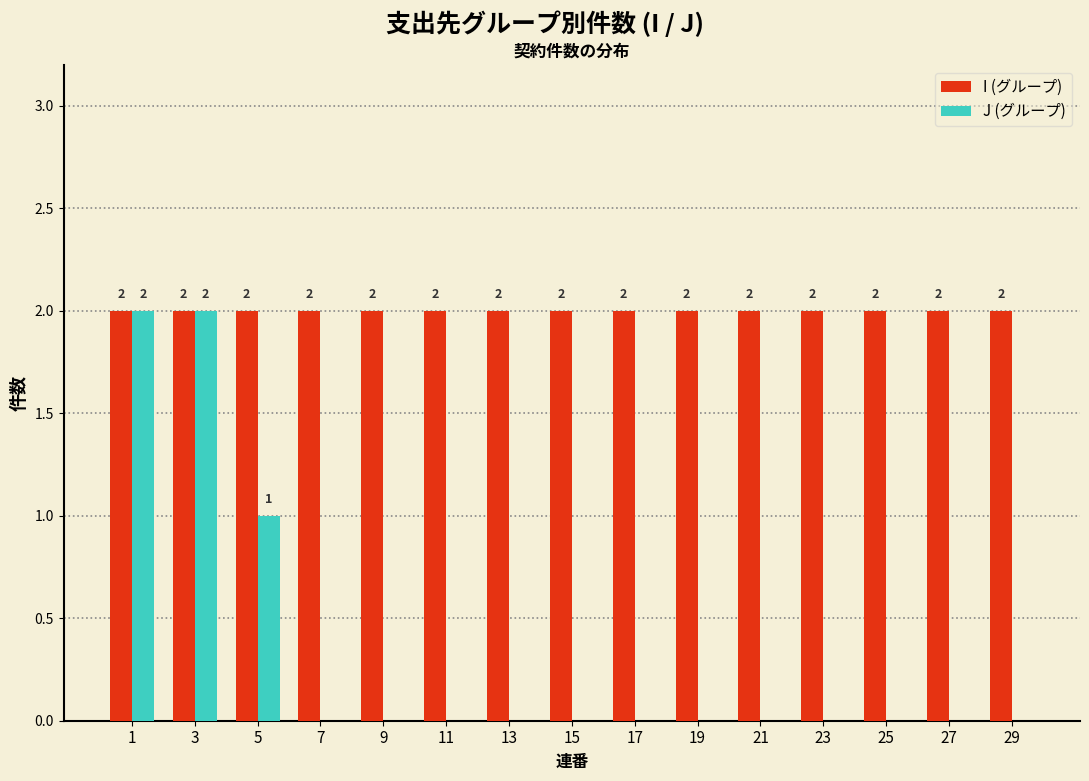

Does the chart contain stacked bars?

No